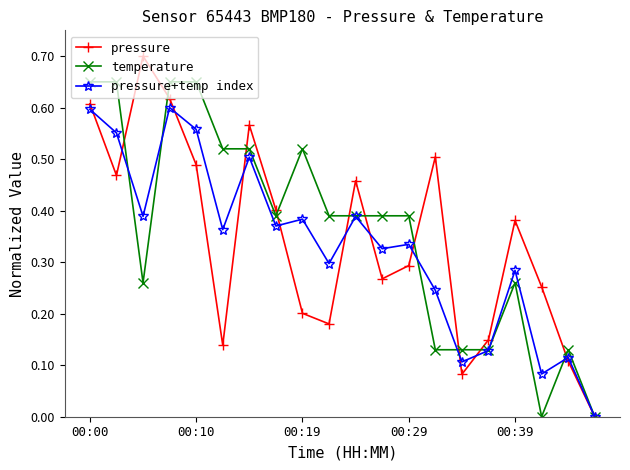

Which series has the widest spread of values?

pressure